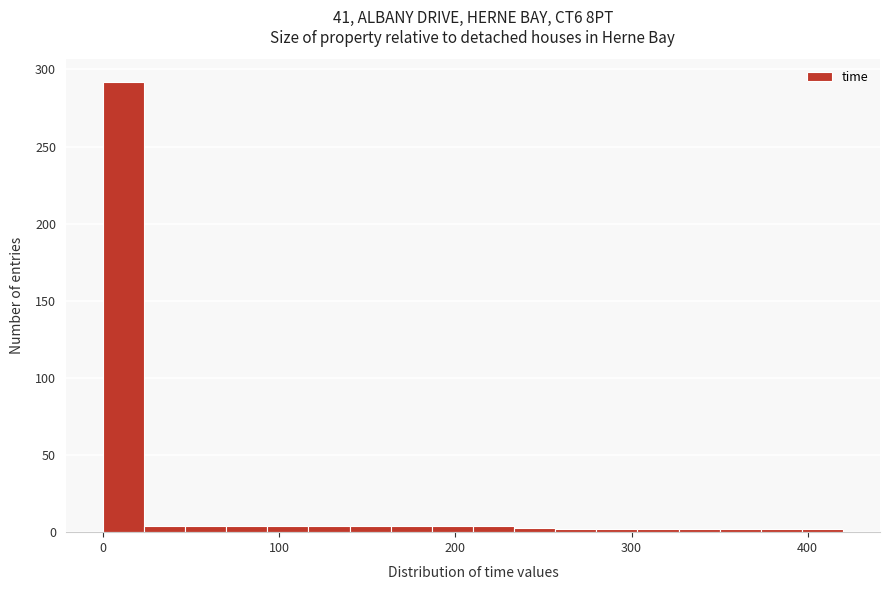

Around what value on the x-axis is the tallest bar? Give the approximate position of its centre, as read against the axis.

10